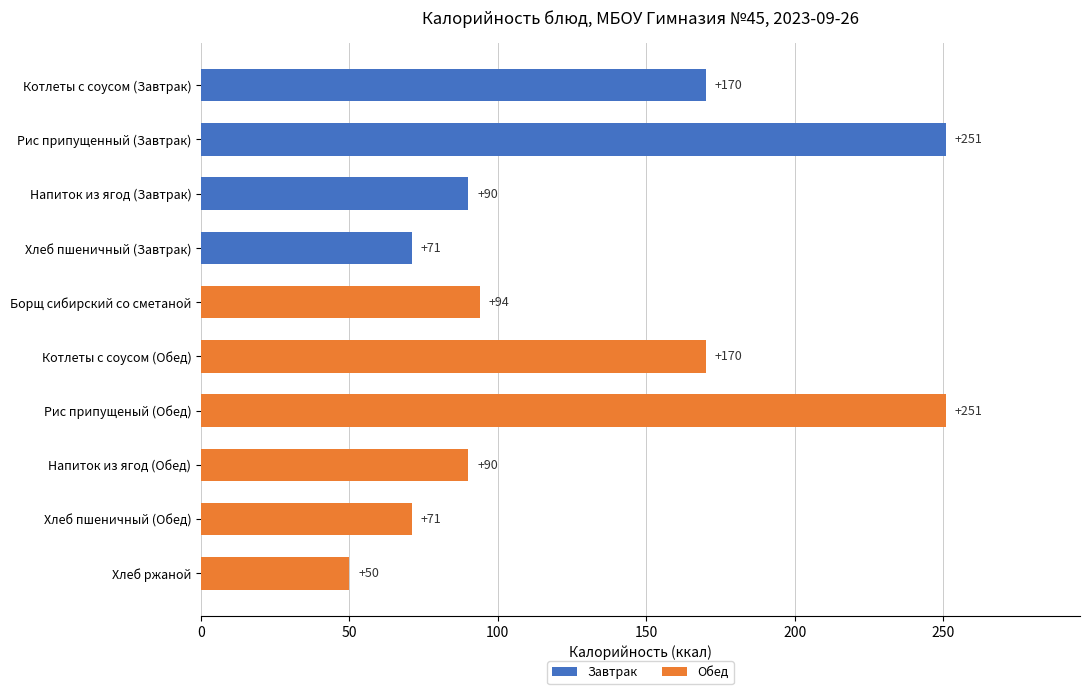

Where is the data nearest to the value 150?

Котлеты с соусом (Завтрак)